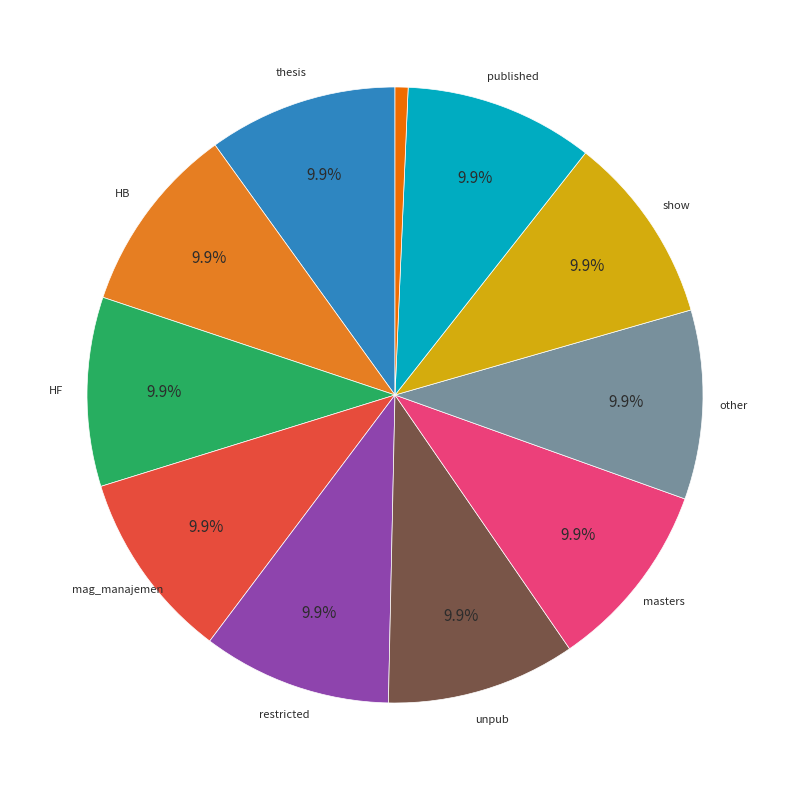

Which category has the biggest portion of the pie?

HB